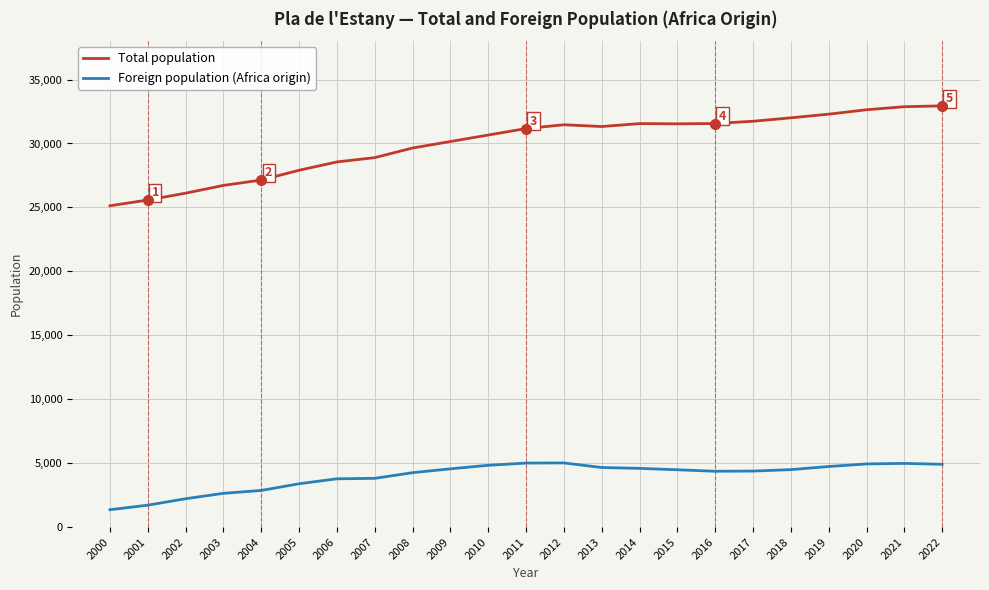

What are all the series names shown in the legend?

Total population, Foreign population (Africa origin)